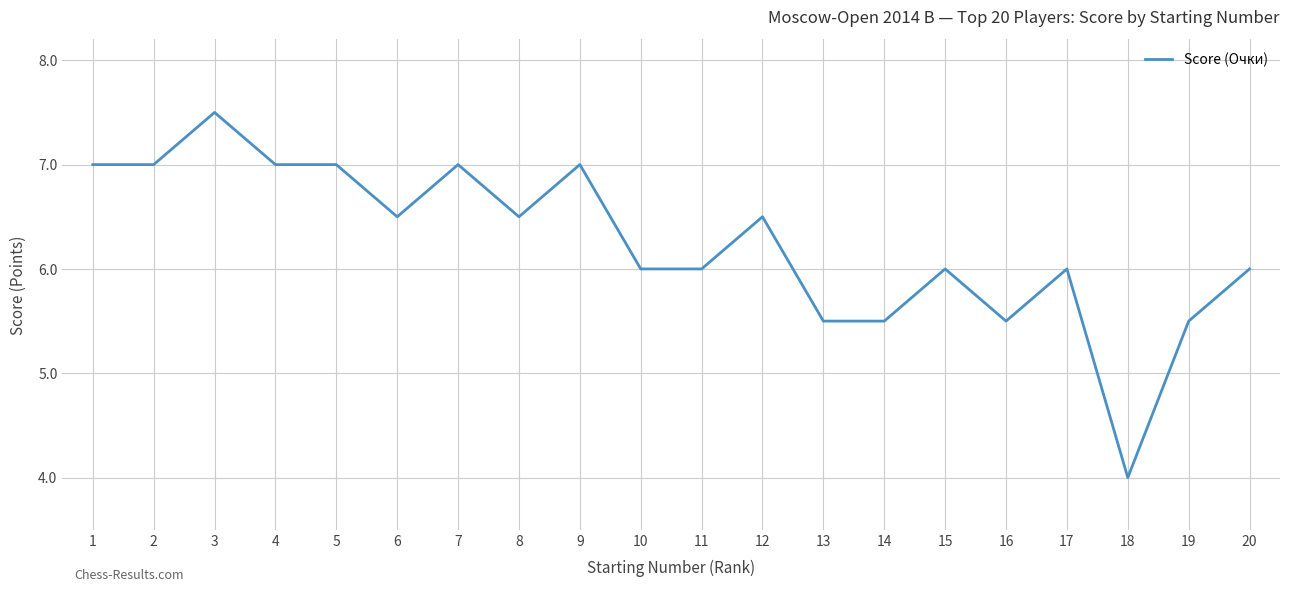

True or false: the data shows 5.5 at 16.

True